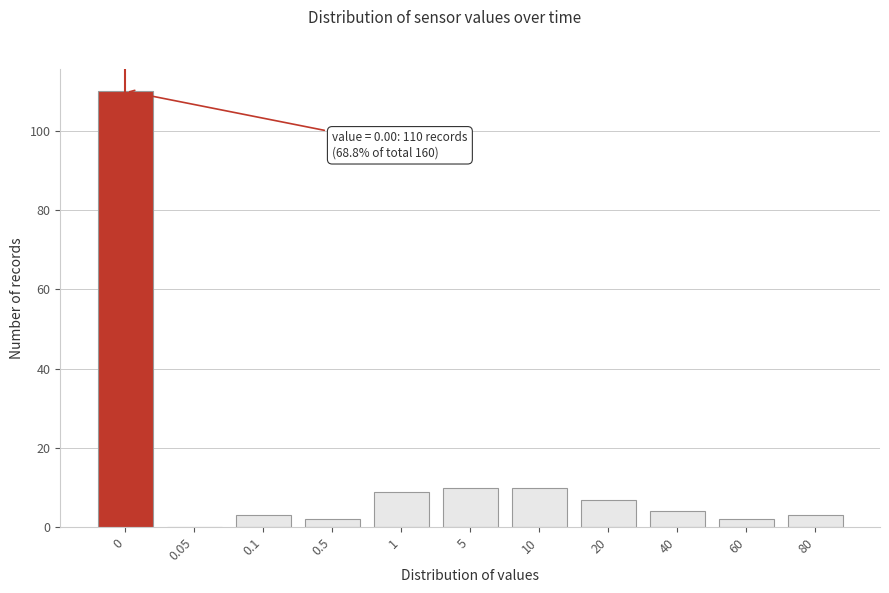

Reading left to right, transcribe all the data shown in this chart.

0=110	0.05=0	0.1=3	0.5=2	1=9	5=10	10=10	20=7	40=4	60=2	80=3